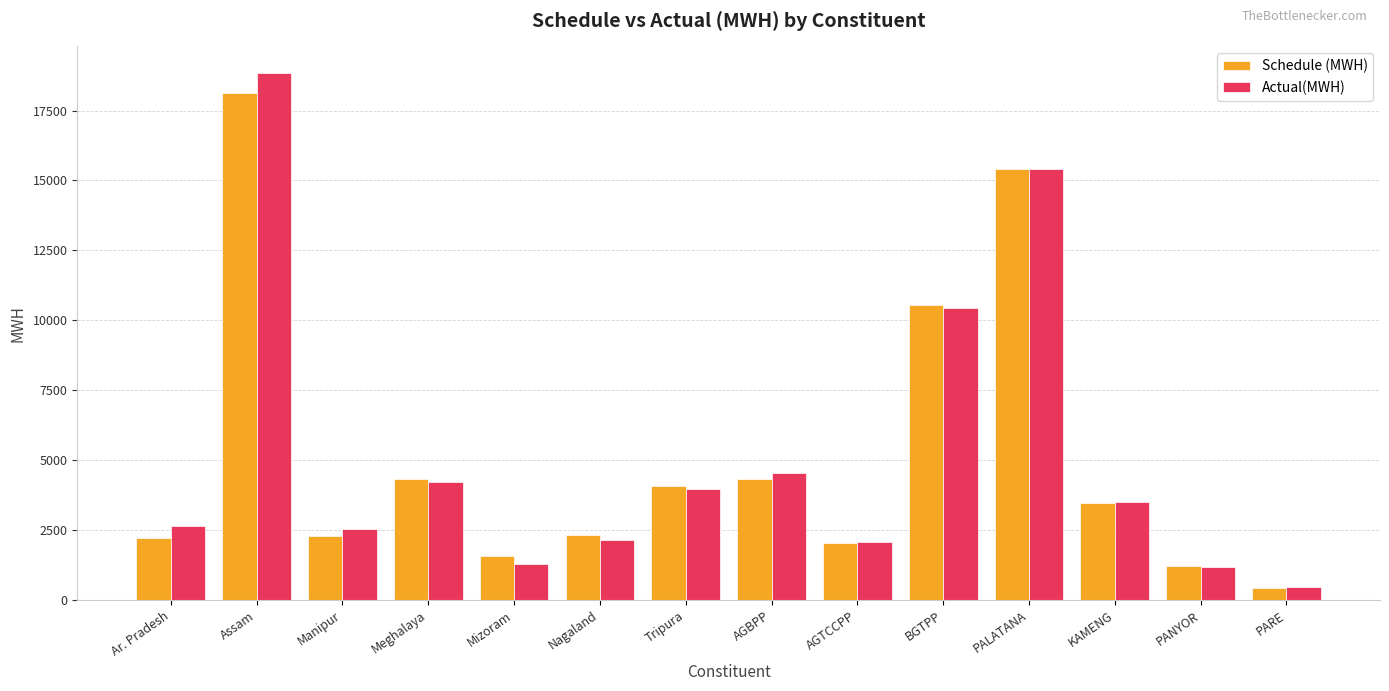

How many data points in Schedule (MWH) are less than 3479?

7